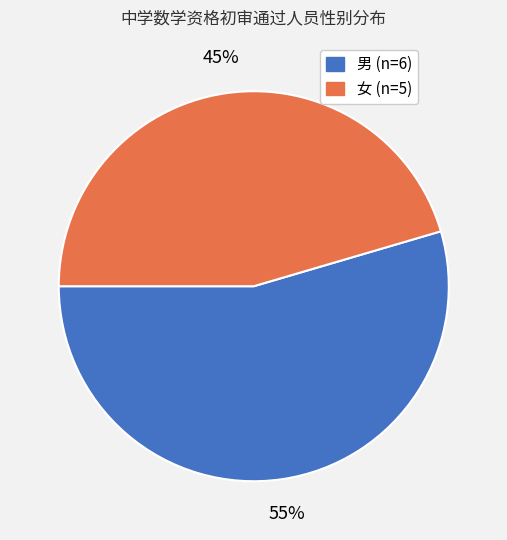

To the nearest percent, what percentage of the pie is 女?

45%